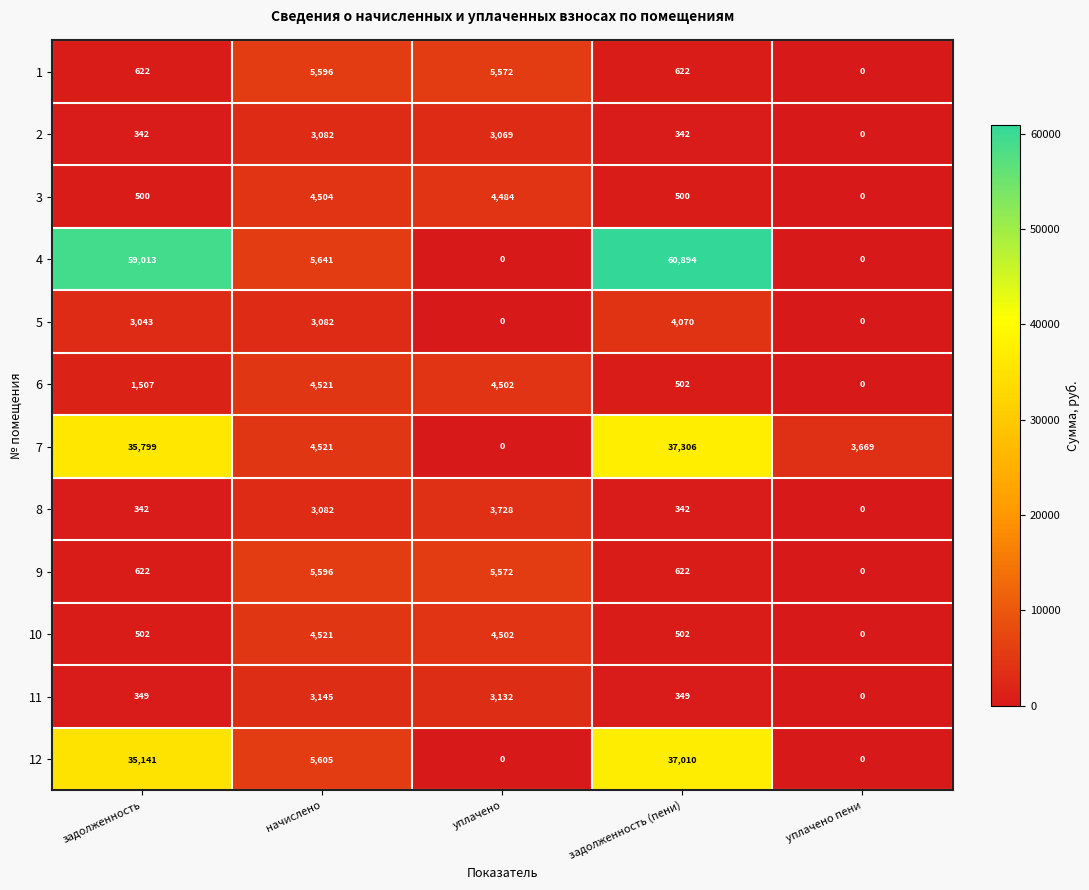

The 5 series shows 4070 at задолженность (пени). True or false?

True